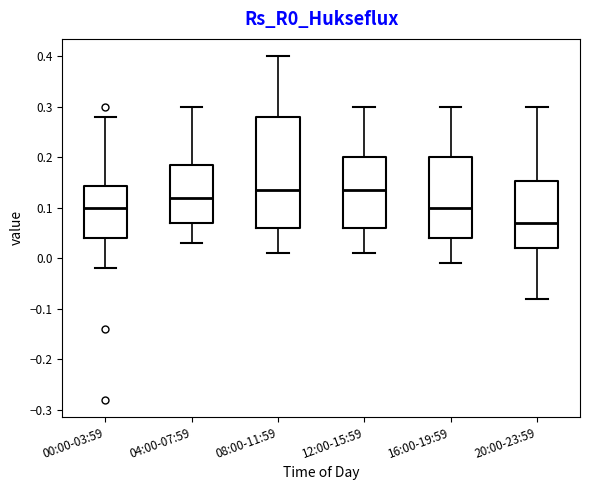

Where does the upper whisker of the box for 00:00-03:59 end on the y-axis? The values are not printed on the chart, so give them approximately, as read against the axis.

0.28